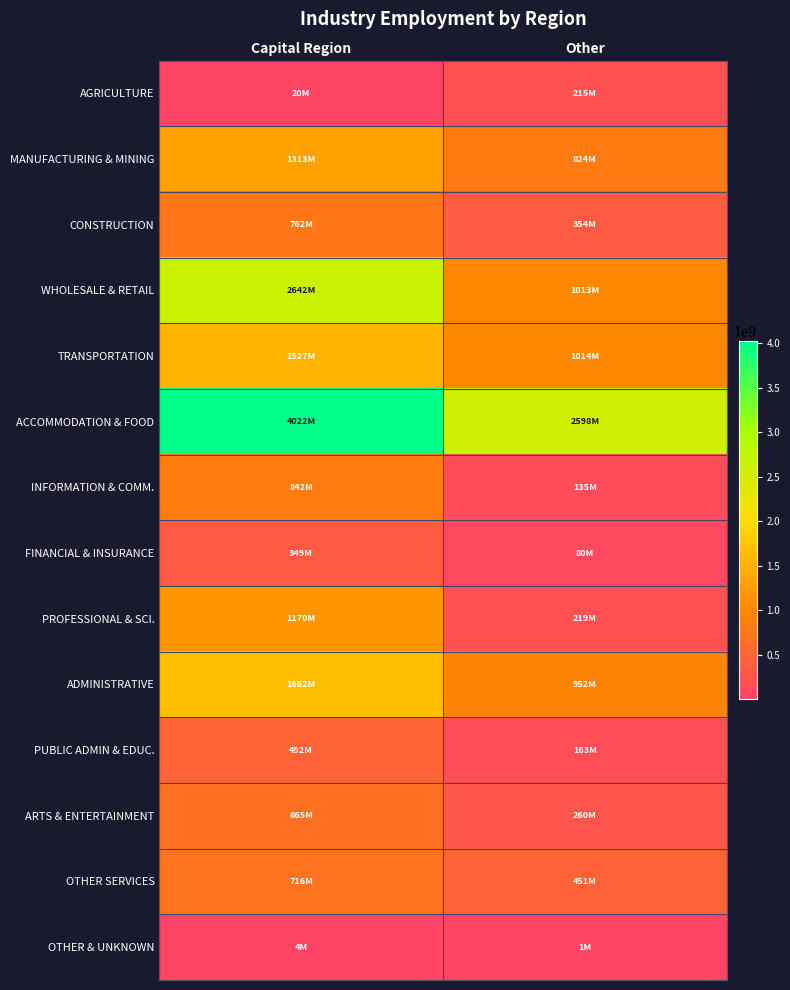

Reading right to left, what are all the values shown in this chart?

AGRICULTURE: Other=215170206	Capital Region=19979439
MANUFACTURING & MINING: Other=823617565	Capital Region=1312958217
CONSTRUCTION: Other=354026353	Capital Region=762448358
WHOLESALE & RETAIL: Other=1012983330	Capital Region=2641904652
TRANSPORTATION: Other=1014494617	Capital Region=1526930519
ACCOMMODATION & FOOD: Other=2598424556	Capital Region=4021850449
INFORMATION & COMM.: Other=134533276	Capital Region=841756706
FINANCIAL & INSURANCE: Other=80188305	Capital Region=348720219
PROFESSIONAL & SCI.: Other=218949702	Capital Region=1169680477
ADMINISTRATIVE: Other=951587169	Capital Region=1662126980
PUBLIC ADMIN & EDUC.: Other=163331911	Capital Region=491867887
ARTS & ENTERTAINMENT: Other=260104566	Capital Region=665200045
OTHER SERVICES: Other=450625374	Capital Region=715720783
OTHER & UNKNOWN: Other=715724	Capital Region=3962748